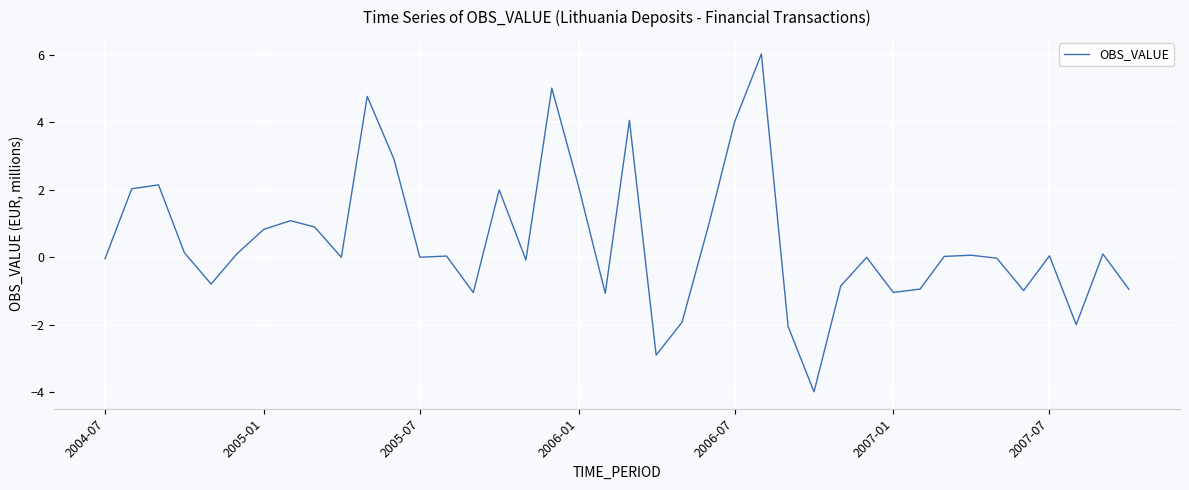

What is the difference between the maximum and minimum values?

10.0